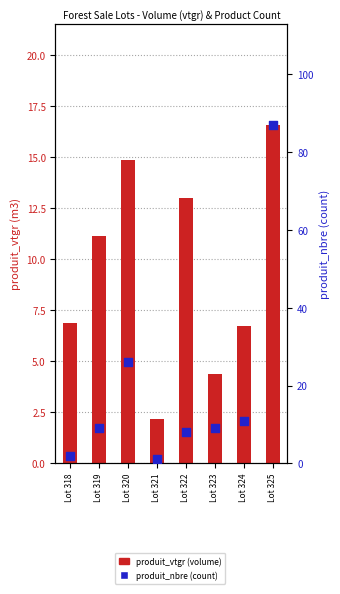

Which series reaches the maximum Y coordinate?

produit_nbre